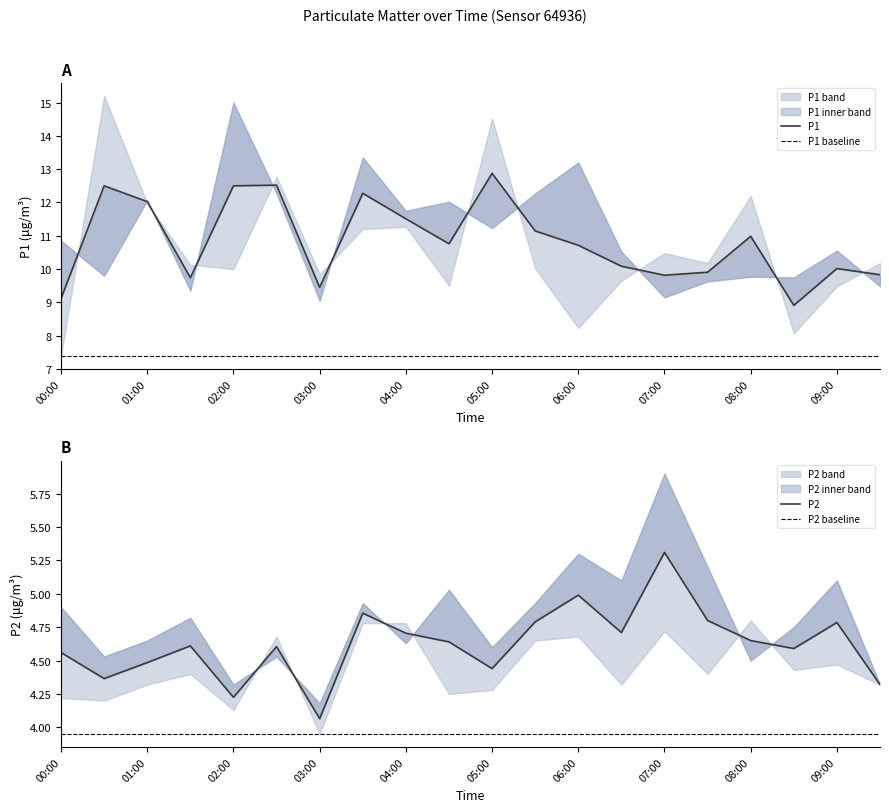

Is the value of P2 at 08:30 greater than the value of P1 at 08:00?

No